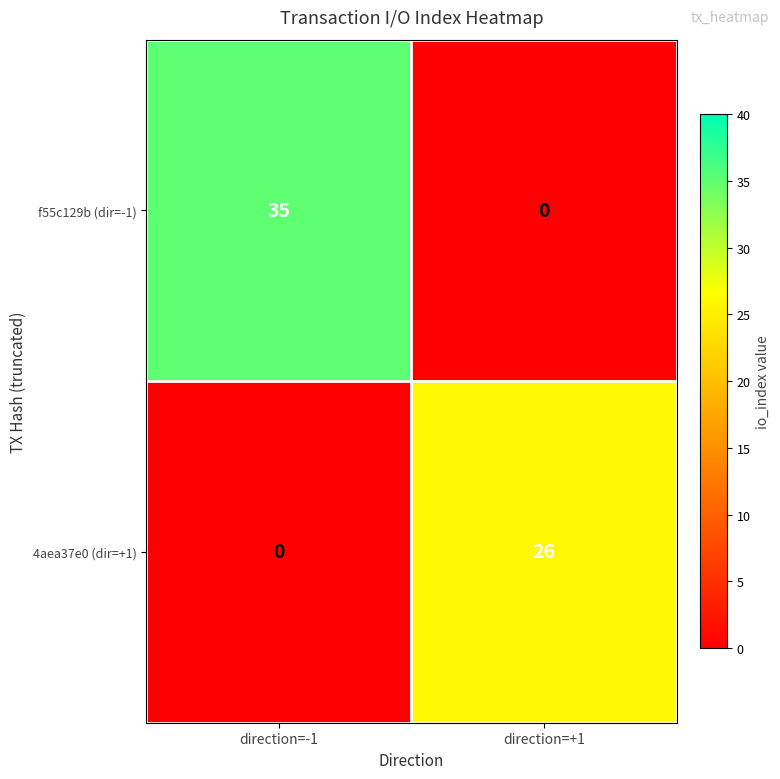

List the series in order of their peak value, lowest first.

4aea37e0 (dir=+1), f55c129b (dir=-1)